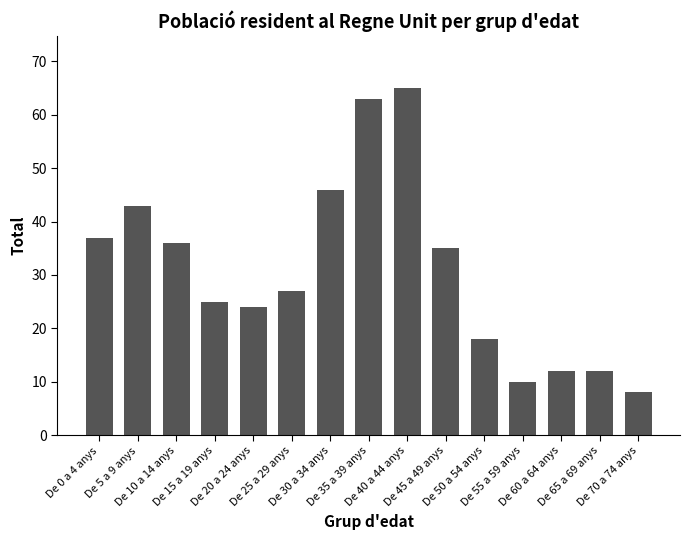

Which label corresponds to the smallest value in the chart?

De 70 a 74 anys